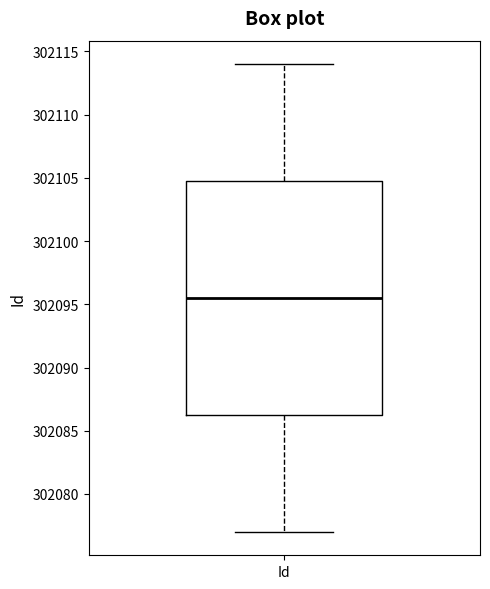

Read this box plot against the y-axis: the position of the median line, the range covered by the box, and the ends of both whiskers. The values are not printed on the chart, so give them approximately, as read against the axis.

median 302095.5, box 302086.5 to 302105.0, whiskers 302077.0 to 302114.0